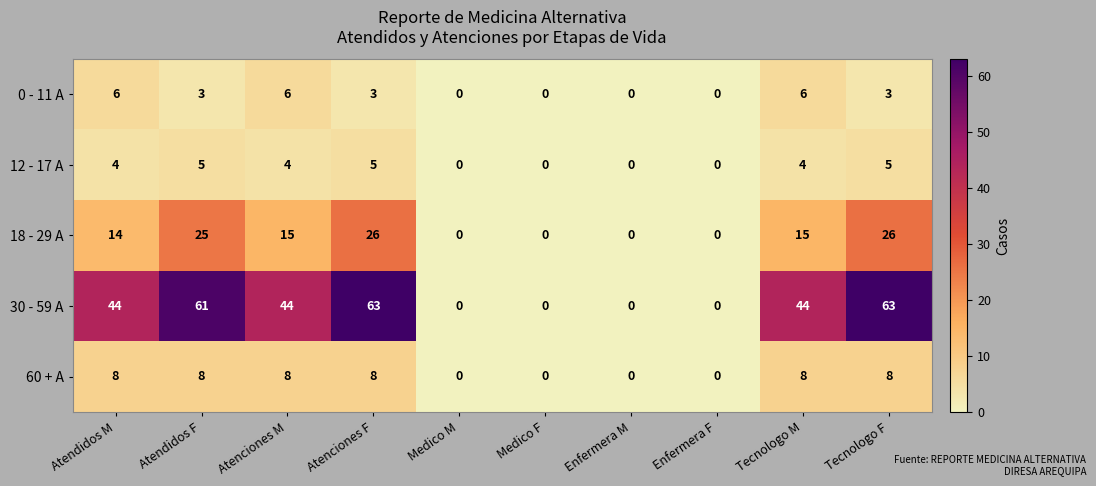

Which series changed the most between Enfermera M and Tecnologo F?

30 - 59 A